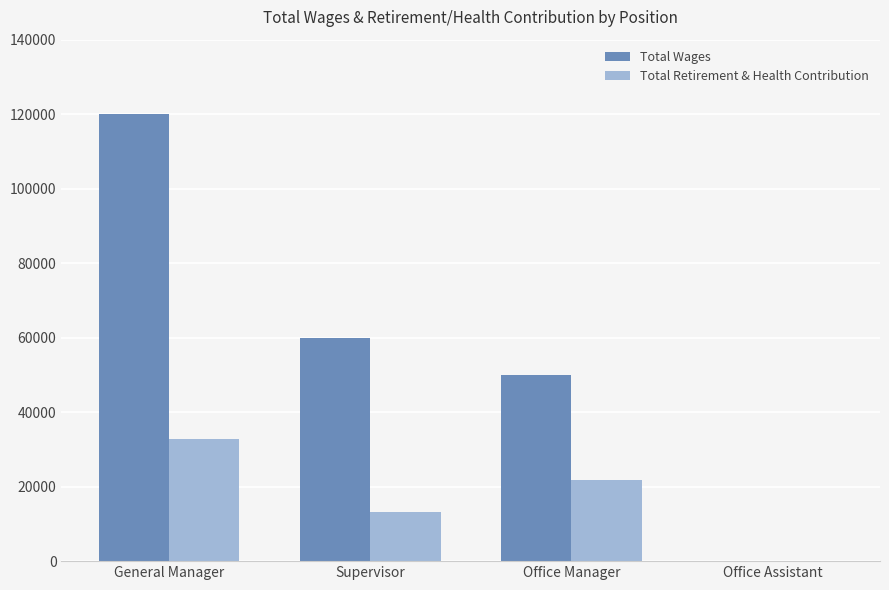

Which series has the largest range (max minus min)?

Total Wages